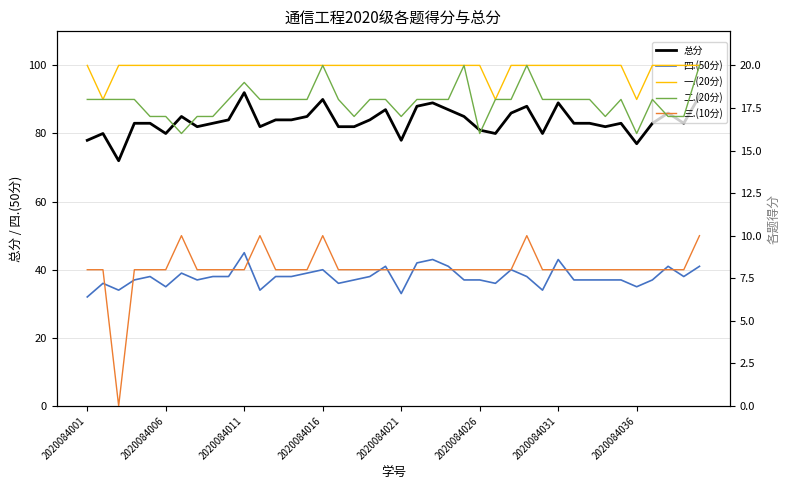

True or false: 总分 and 四.(50分) intersect in this chart.

False